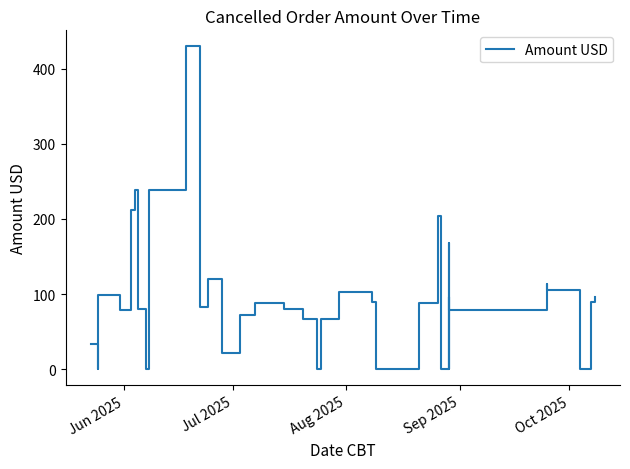

How many values are above zero?

33